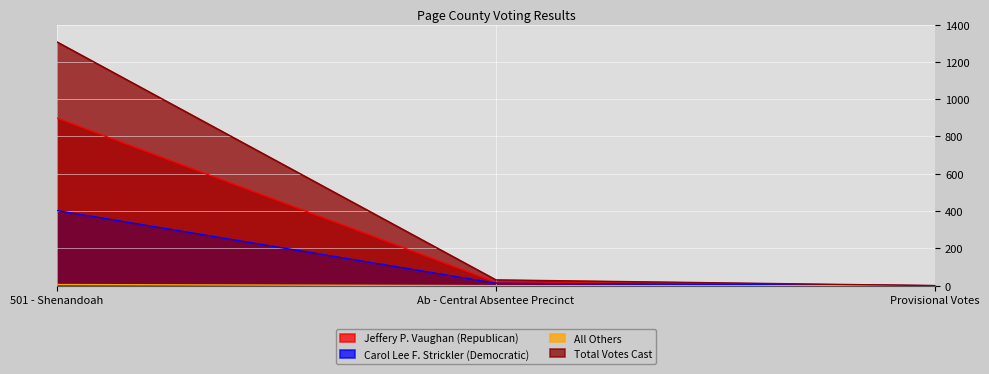

Reading right to left, list all the values displayed in this chart.

Jeffery P. Vaughan (Republican): Provisional Votes=0	Ab - Central Absentee Precinct=18	501 - Shenandoah=899
Carol Lee F. Strickler (Democratic): Provisional Votes=0	Ab - Central Absentee Precinct=13	501 - Shenandoah=403
All Others: Provisional Votes=0	Ab - Central Absentee Precinct=0	501 - Shenandoah=6
Total Votes Cast: Provisional Votes=0	Ab - Central Absentee Precinct=31	501 - Shenandoah=1308